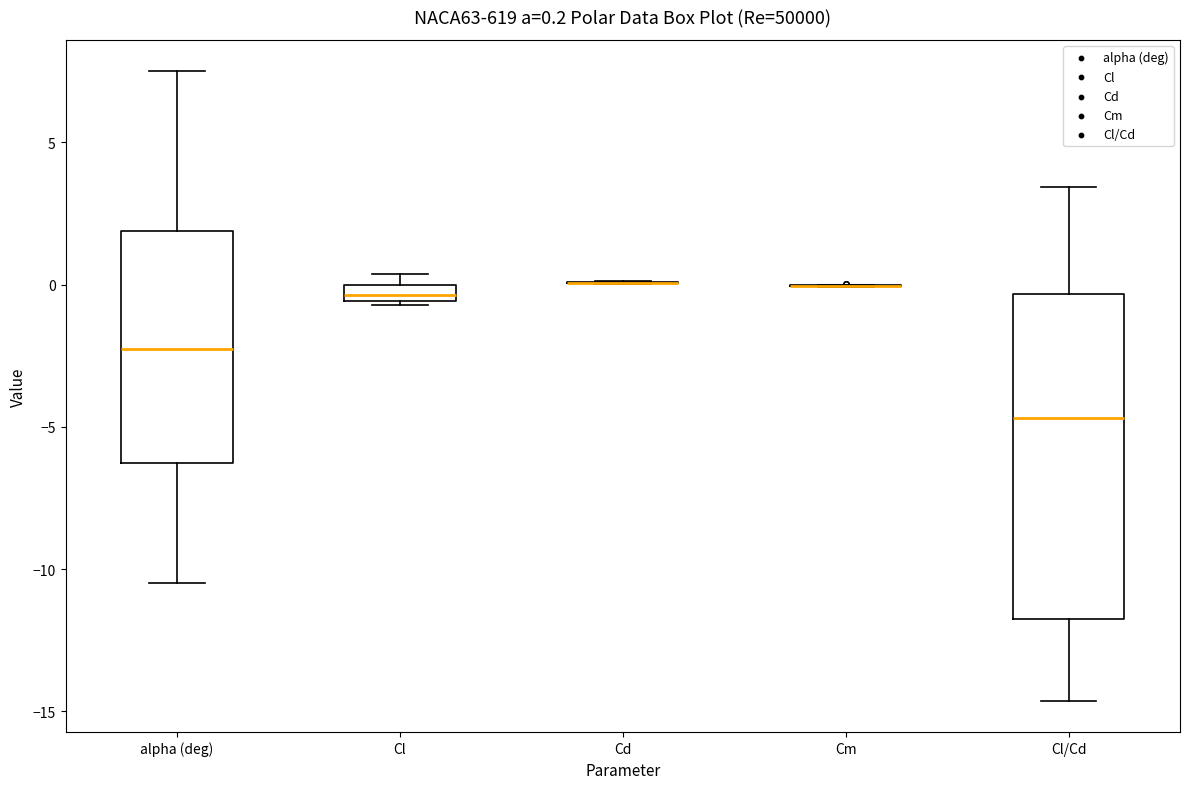

Comparing the boxes themselves (not the whiskers), which one is the tallest?

Cl/Cd